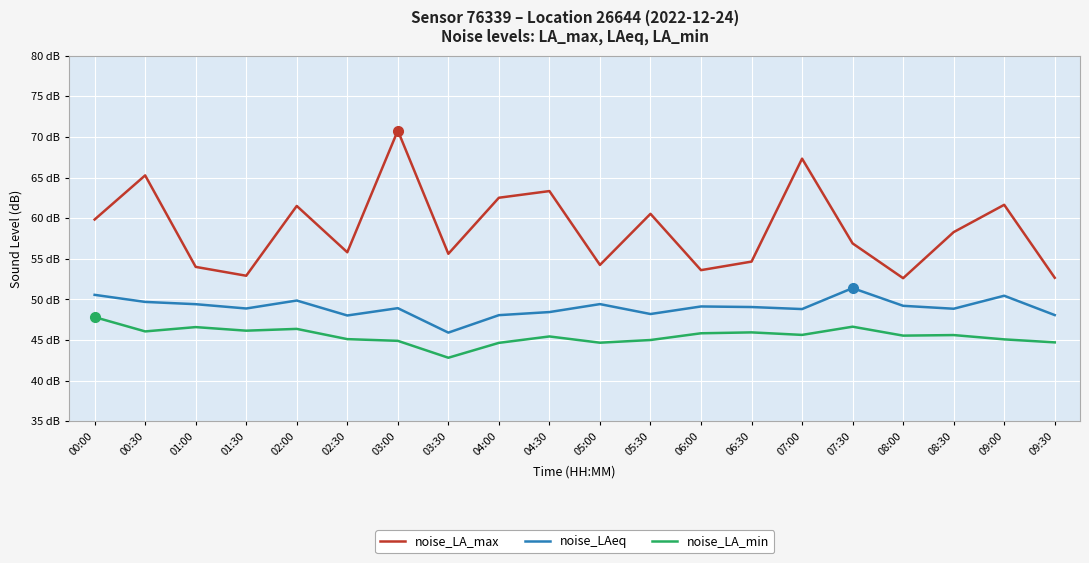

Which category has the lowest value in the noise_LAeq series?

03:30